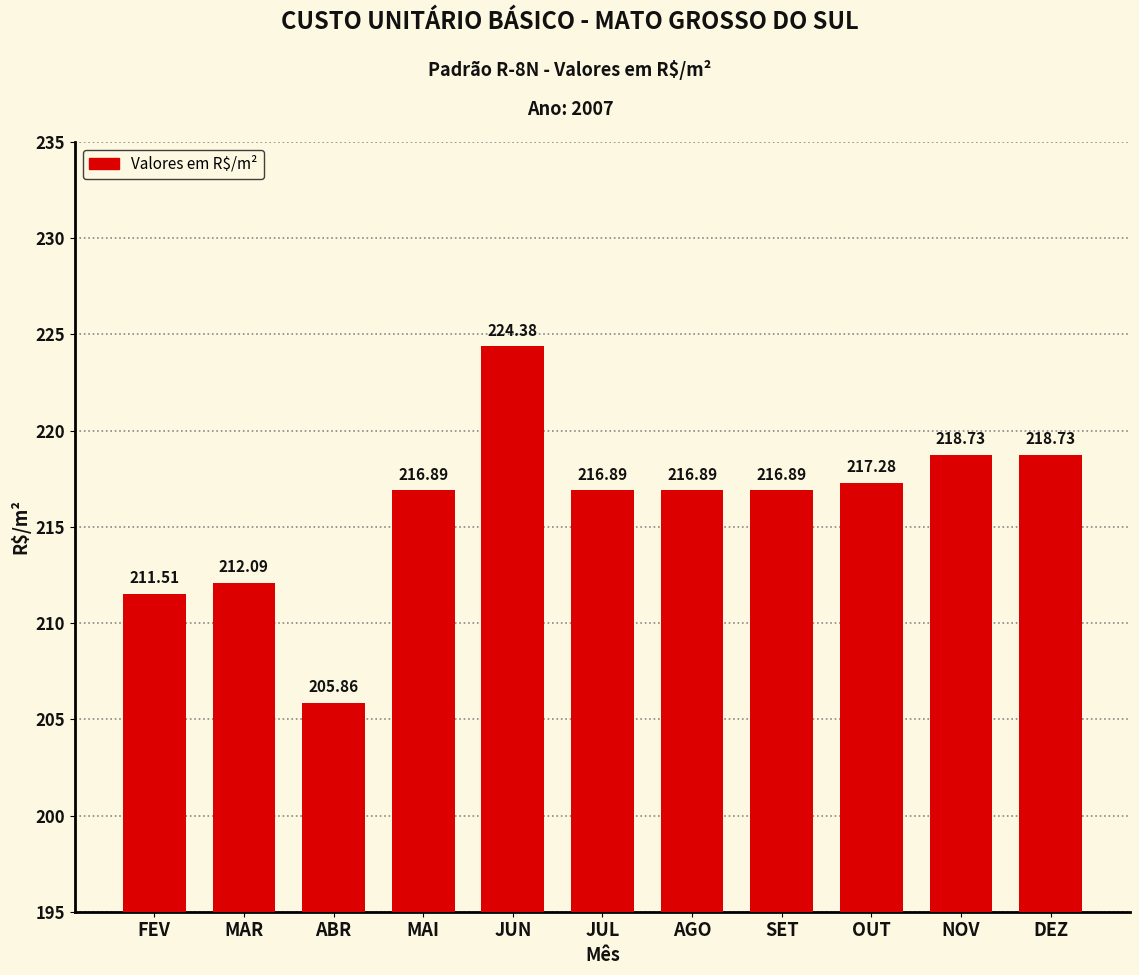

What is the approximate value at OUT?

217.3